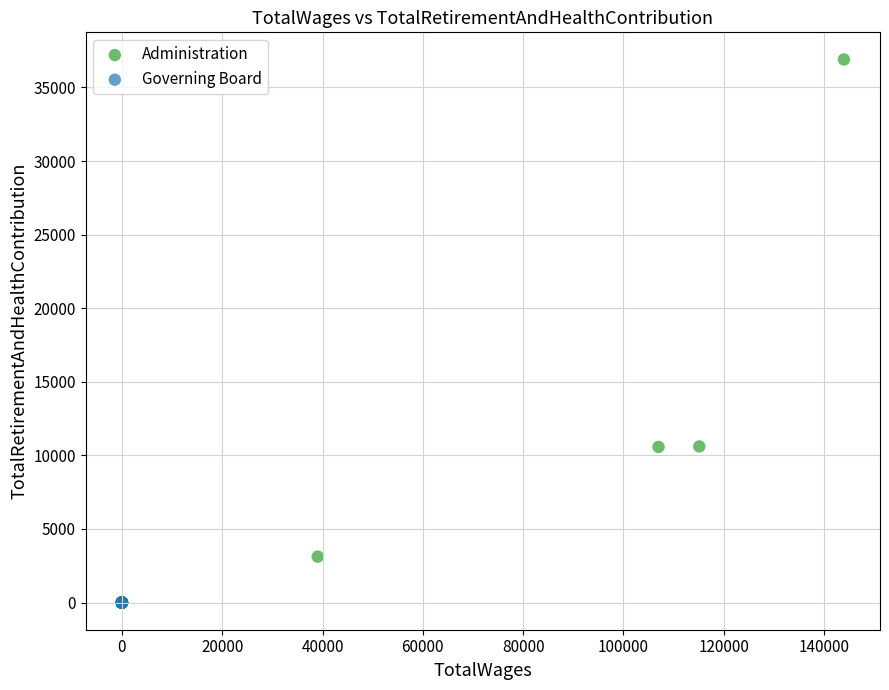

Which series contains the lowest Y value?

Governing Board